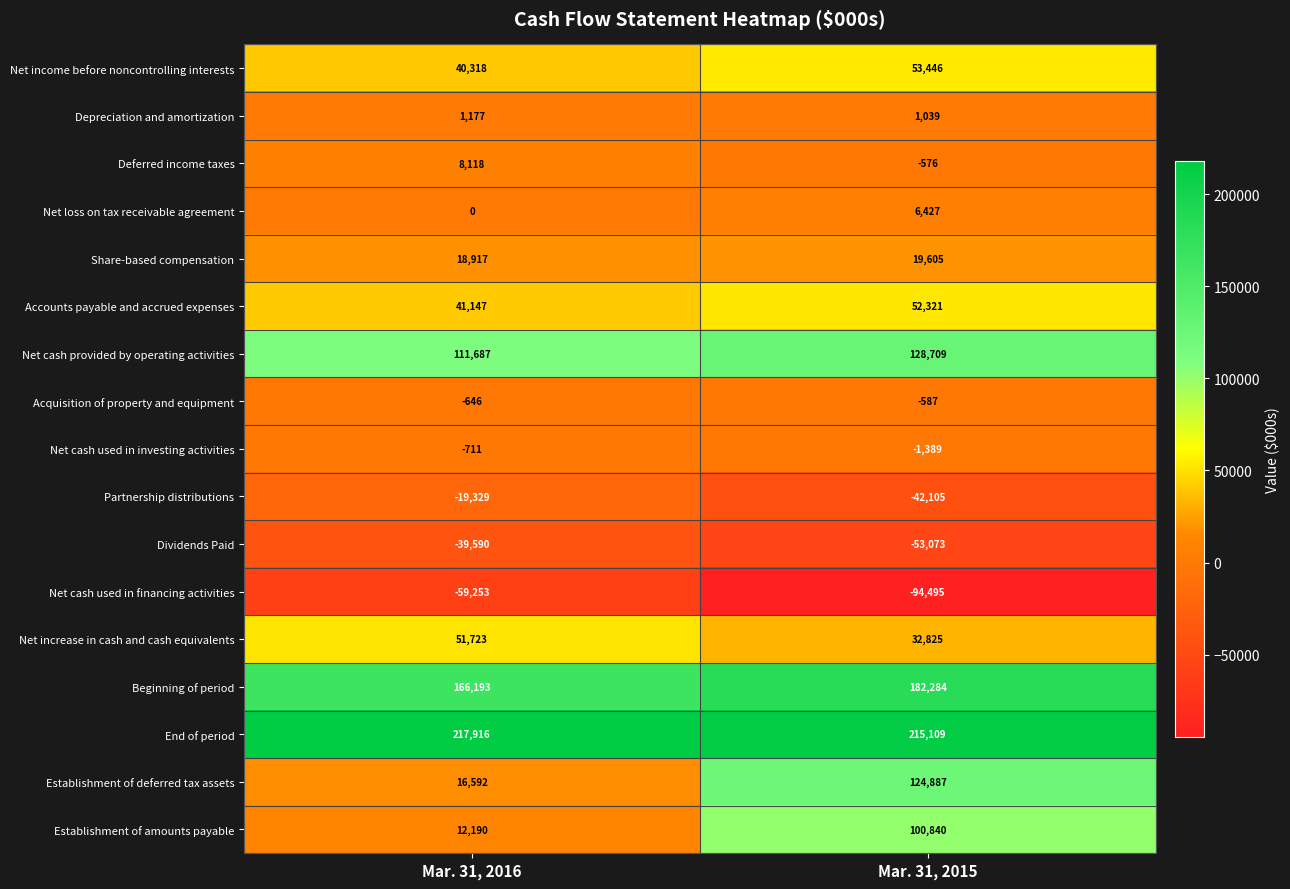

Which category has the highest value across all series?

Mar. 31, 2016